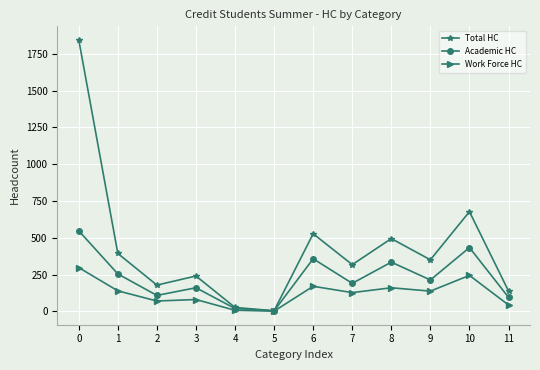

Which series has the largest total across all categories?

Total HC